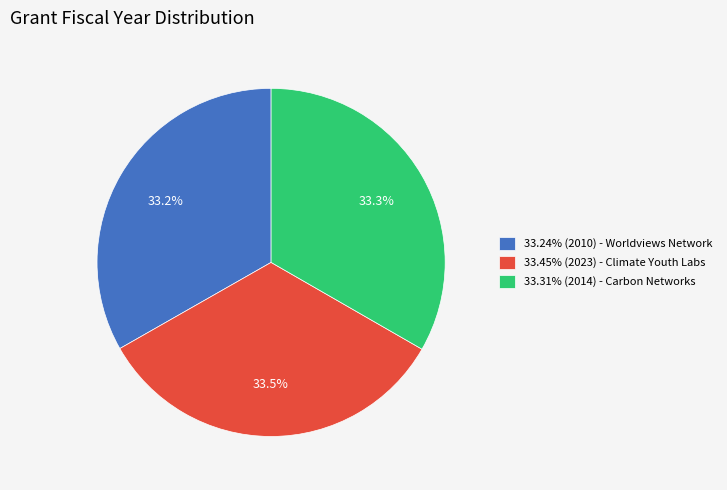

Count the number of slices in the pie.

3